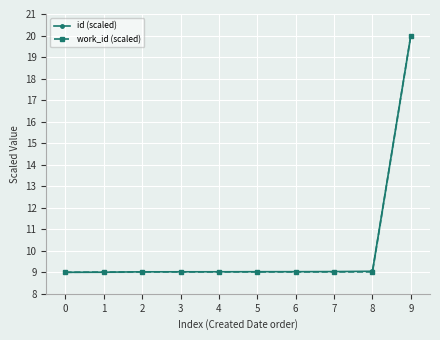

List the series in order of their peak value, lowest first.

id (scaled), work_id (scaled)